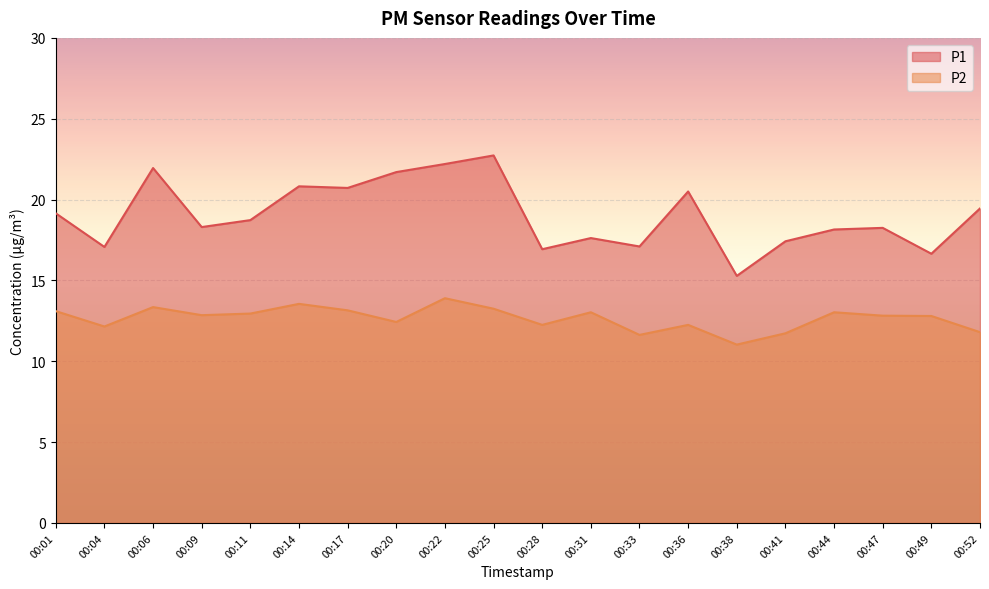

Which label corresponds to the smallest value in the chart?

00:38